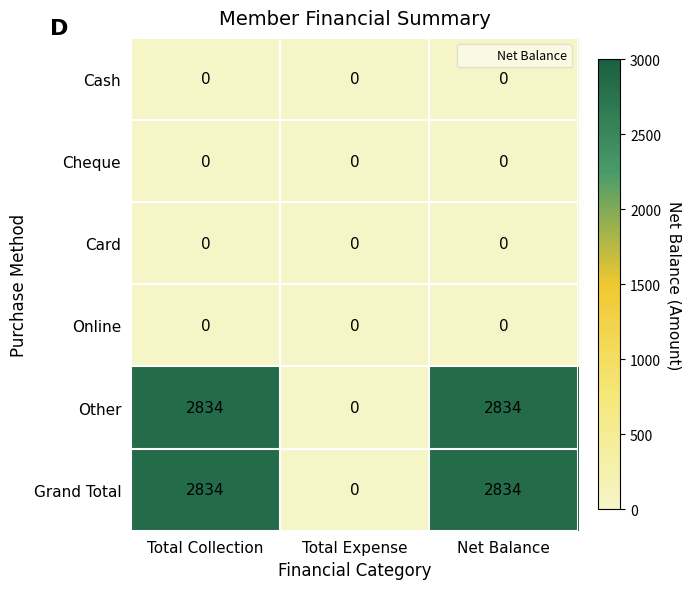

Reading right to left, transcribe all the data shown in this chart.

Cash: 0	0	0
Cheque: 0	0	0
Card: 0	0	0
Online: 0	0	0
Other: 2834	0	2834
Grand Total: 2834	0	2834